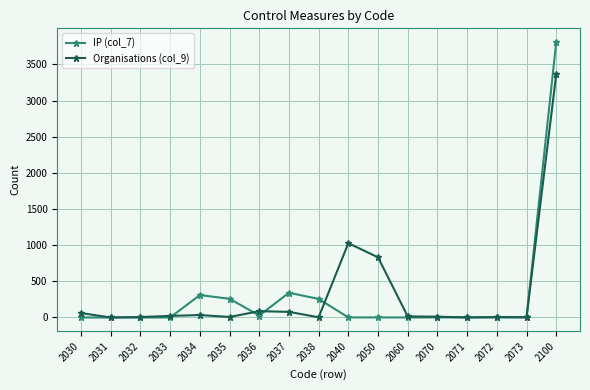

At 2035, list the series in order from smallest to largest.

Organisations (col_9), IP (col_7)